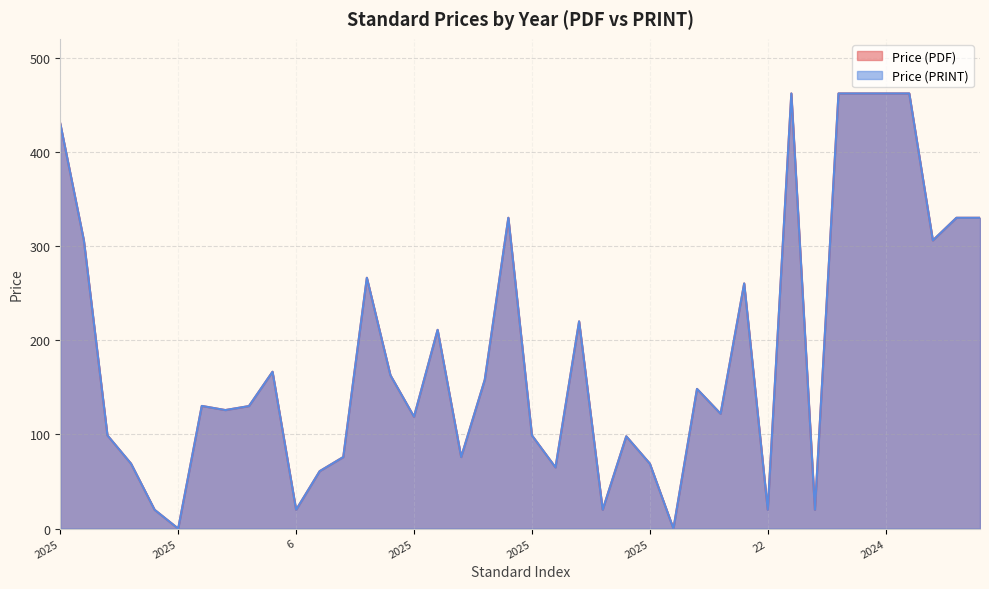

What is the average value of the Price (PRINT) series?

184.4